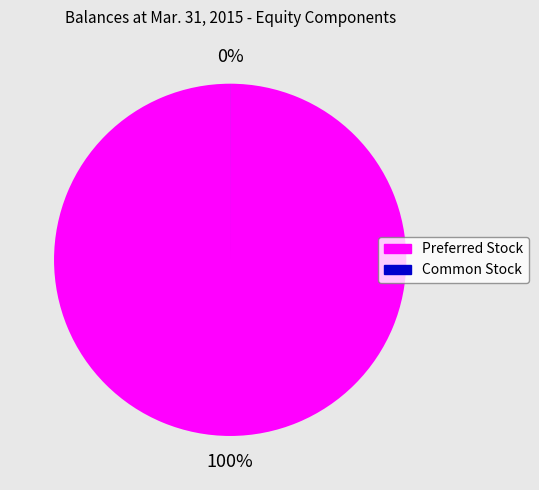

Which has a higher value, Common Stock or Preferred Stock?

Preferred Stock